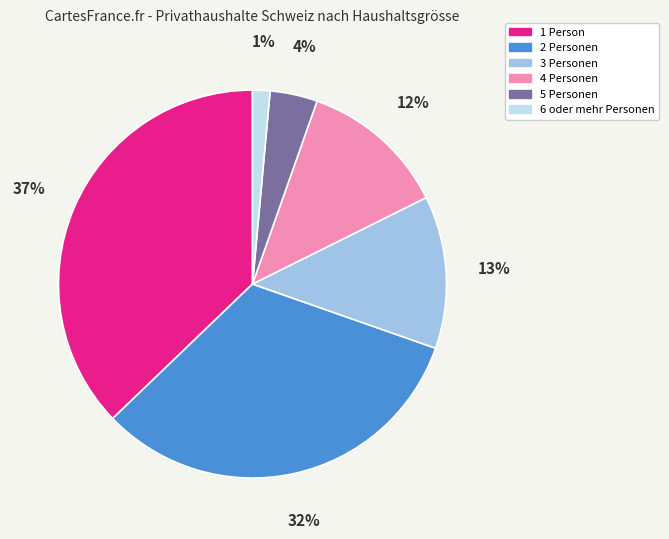

Does 3 Personen represent more than half of the total?

No